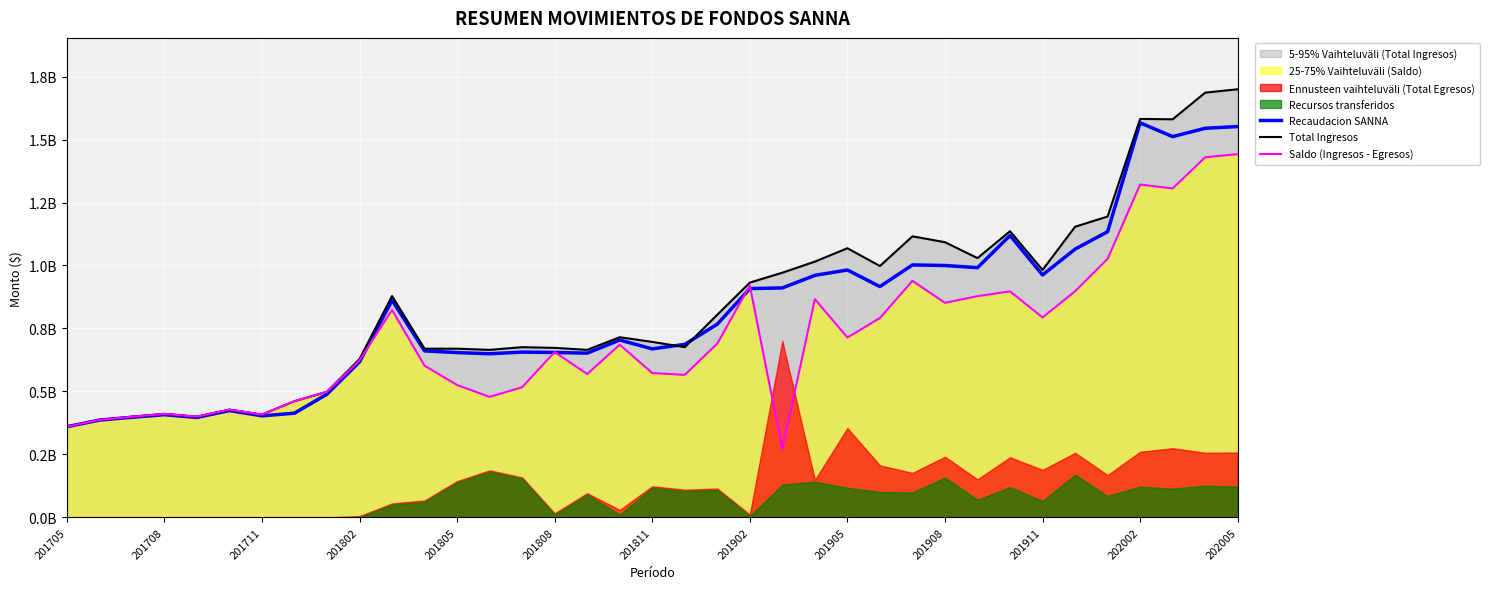

List the series in order of their overall mean, highest first.

Total Ingresos, Recaudacion SANNA, Saldo (Ingresos - Egresos)